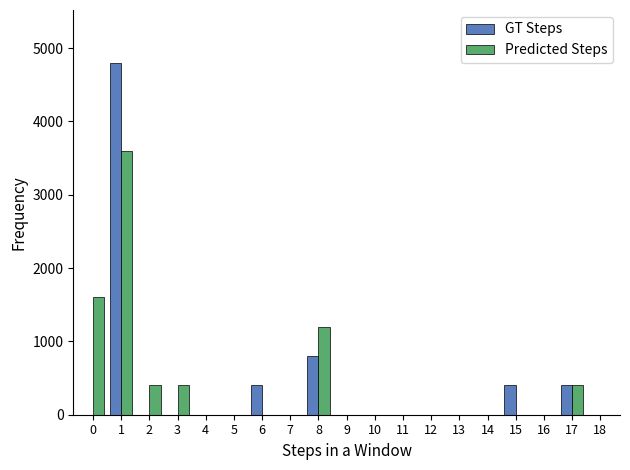

How many data points does each series have?

19